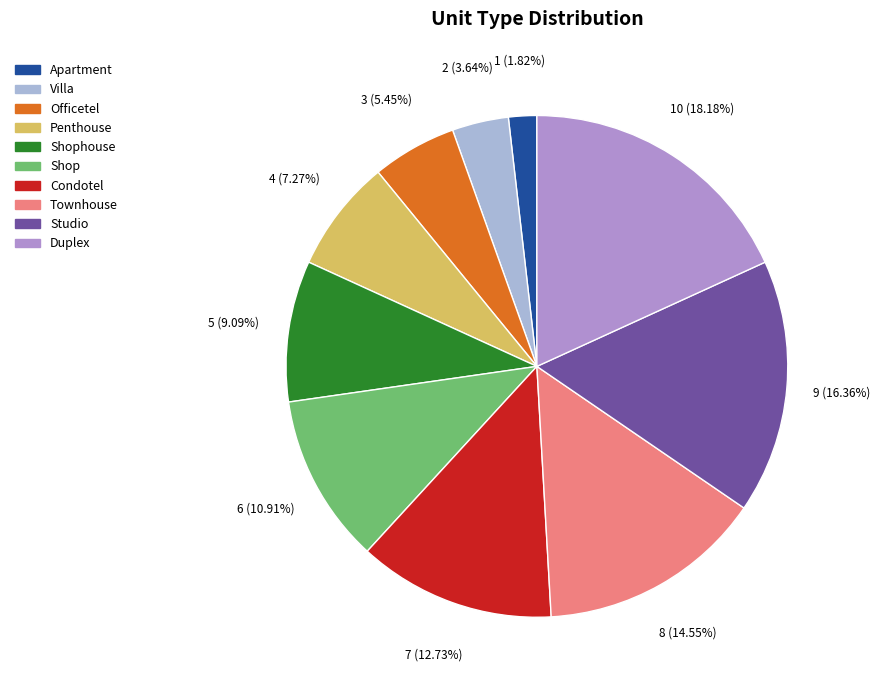

Is it true that Townhouse is 15% of the pie?

True